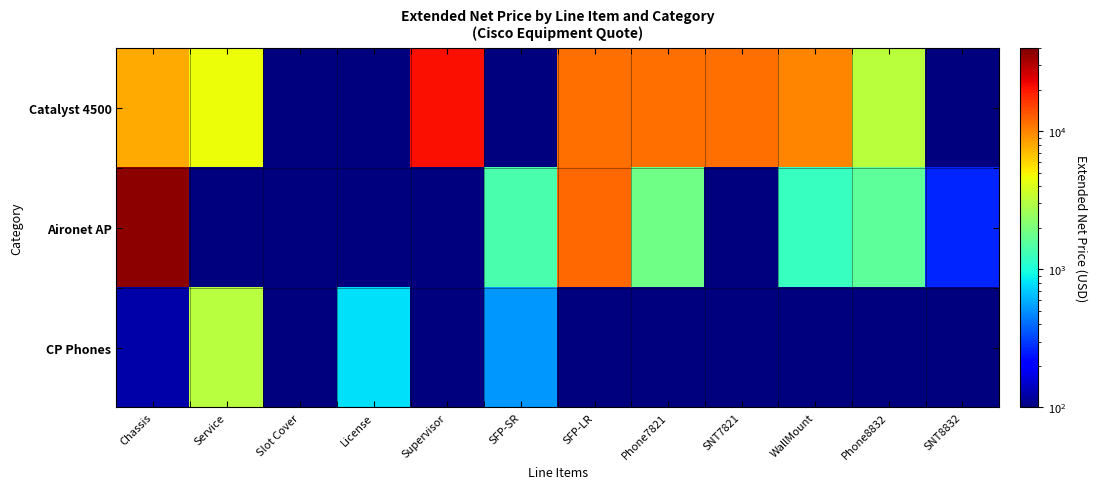

At Phone8832, list the series in order from largest to smallest.

Catalyst 4500, Aironet AP, CP Phones